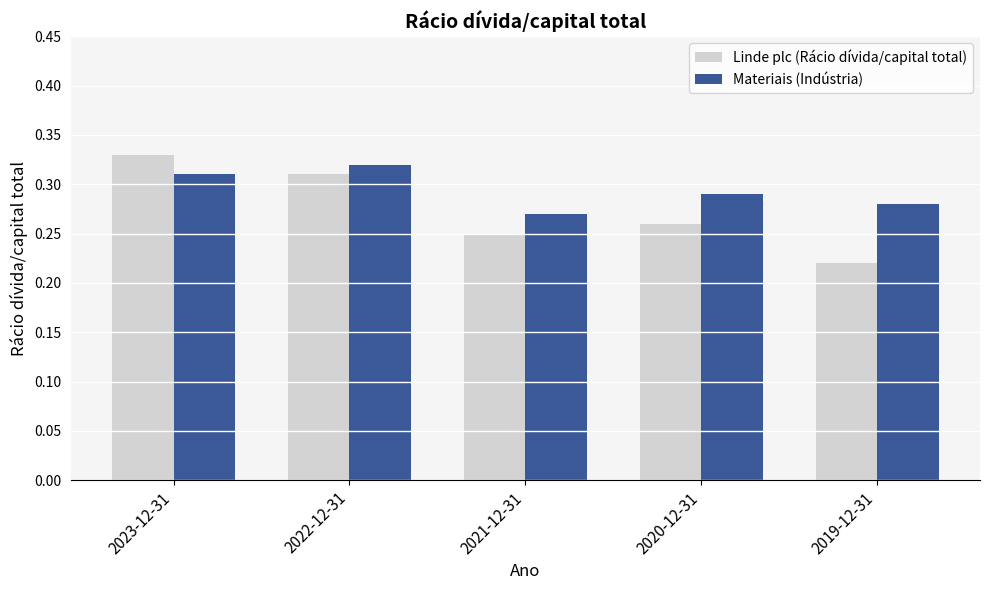

What is the label of the 1st bar from the right?

2019-12-31